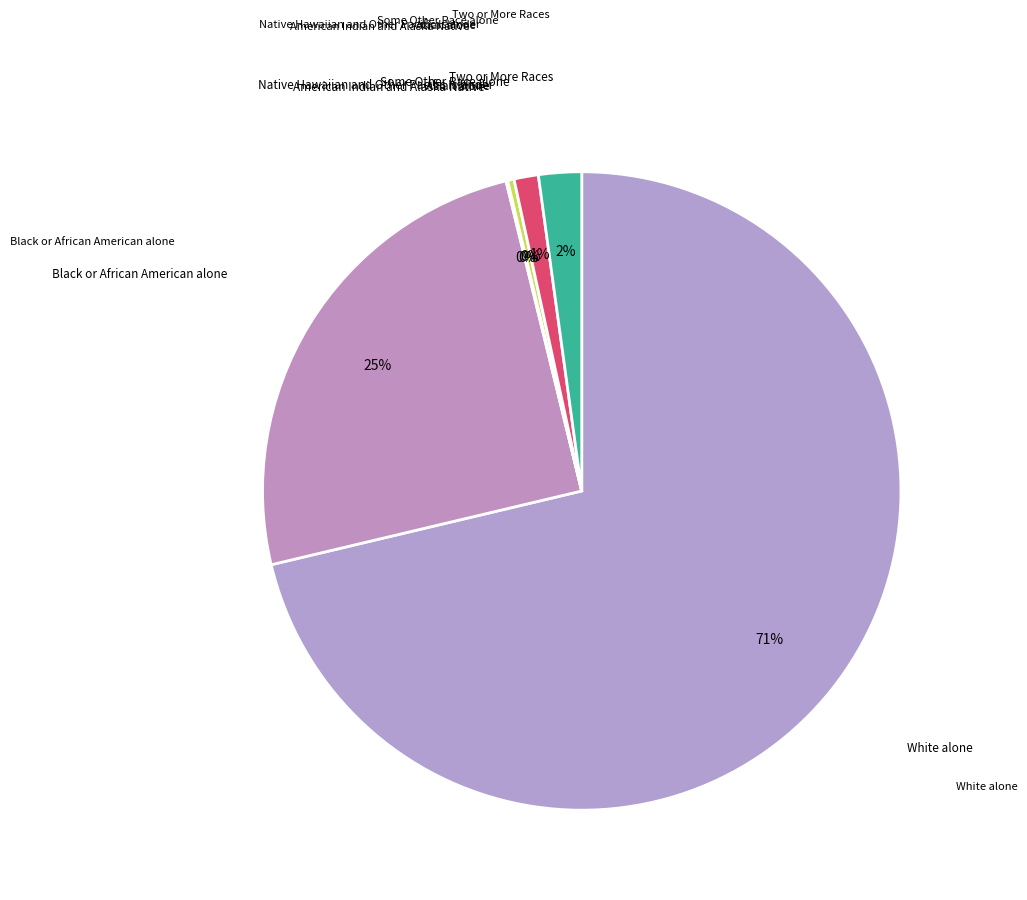

How many segments does this pie chart have?

7